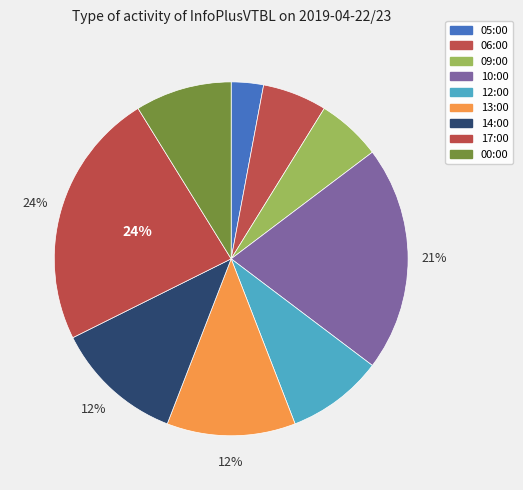

Which category has the smallest portion of the pie?

05:00